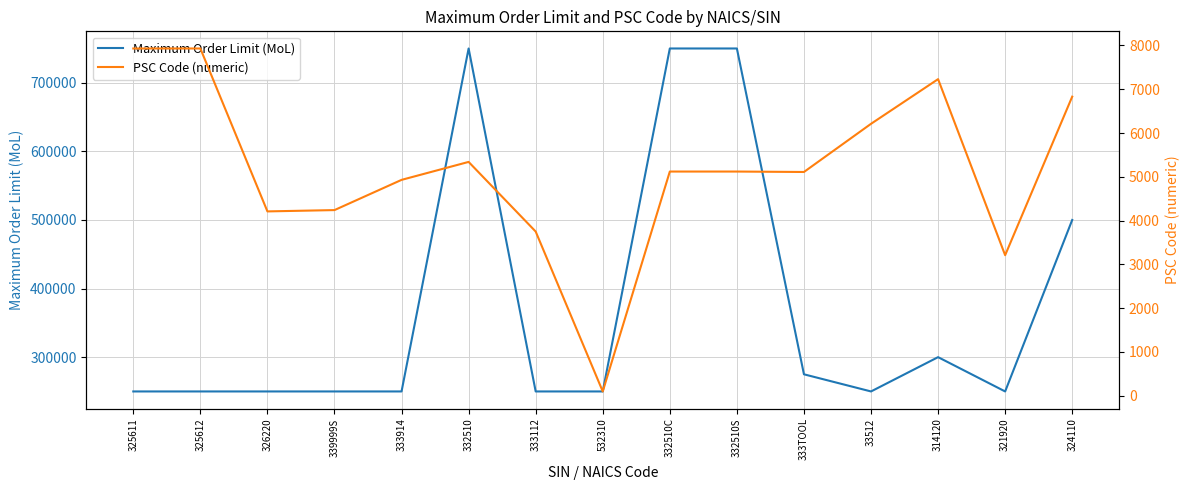

List the series in order of their overall mean, lowest first.

PSC Code (numeric), Maximum Order Limit (MoL)